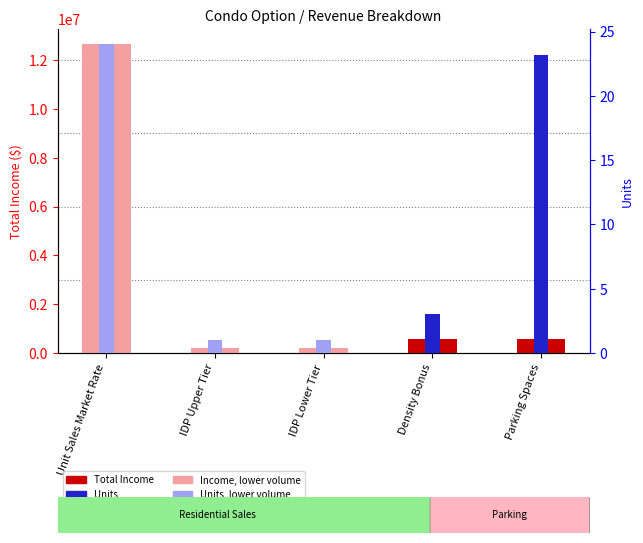

Rank the series by their maximum value, from lowest to highest.

Units, Total Income